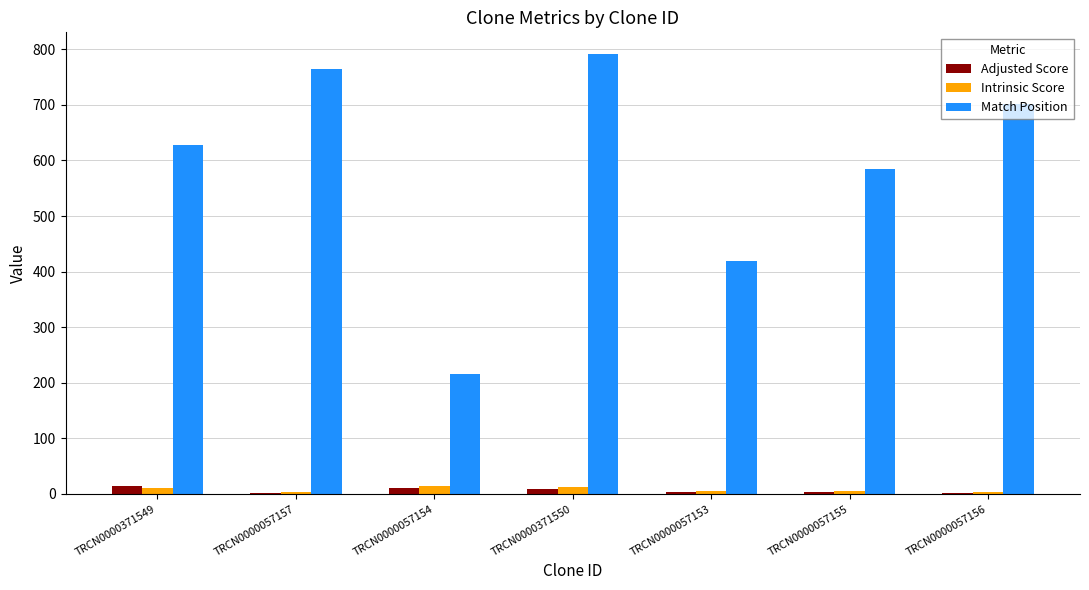

Is the value of Match Position at TRCN0000057153 greater than the value of Intrinsic Score at TRCN0000057157?

Yes